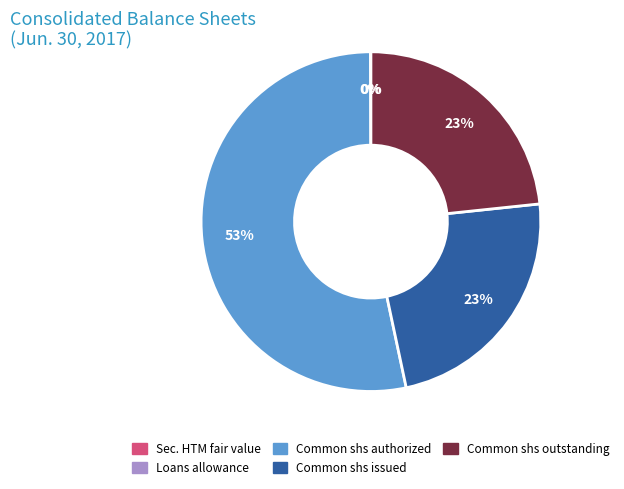

Is there a majority slice in this chart?

Yes